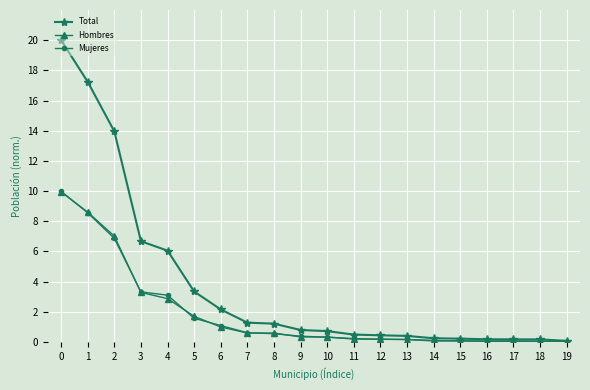

What is the average value of the Total series?

3.8